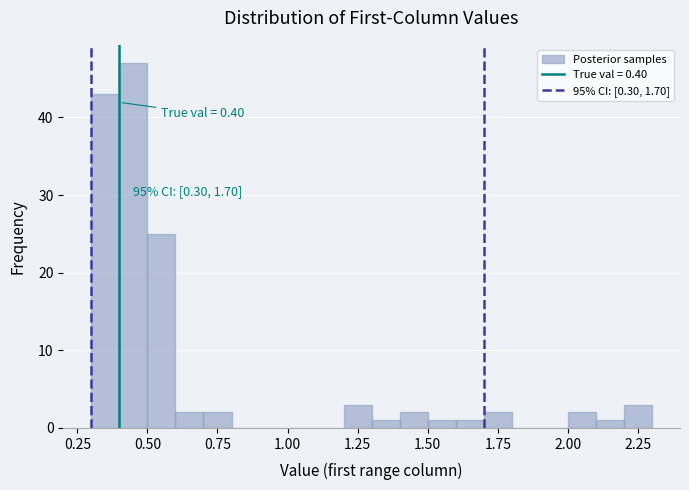

Around what value on the x-axis is the tallest bar? Give the approximate position of its centre, as read against the axis.

0.45